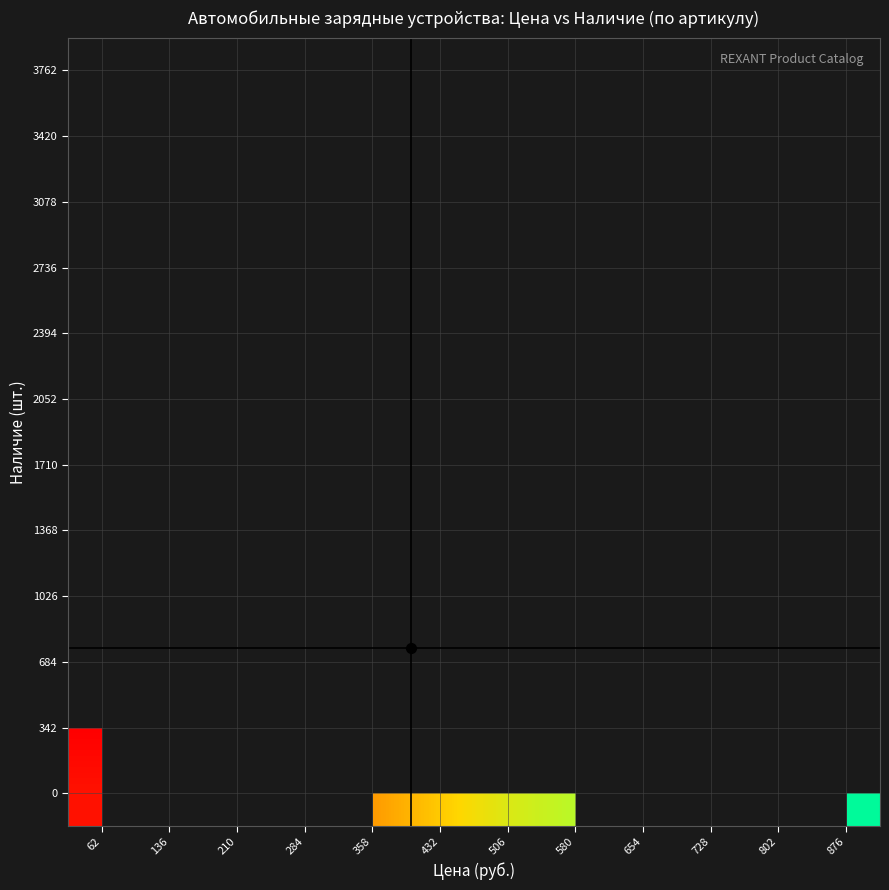

Which has a higher value, 580 or 728?

728